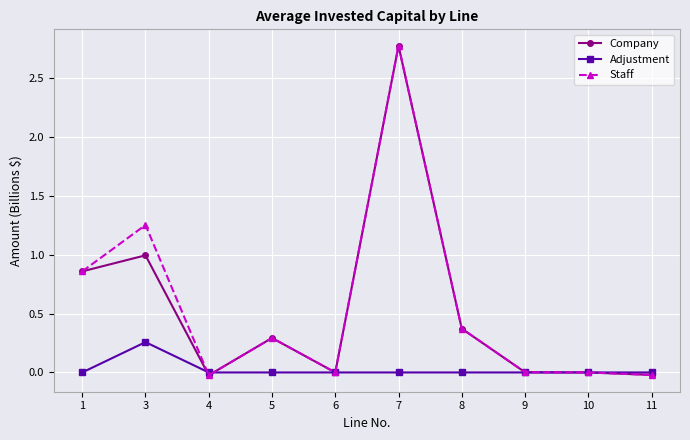

Is the value of Adjustment at 10 greater than the value of Company at 3?

No